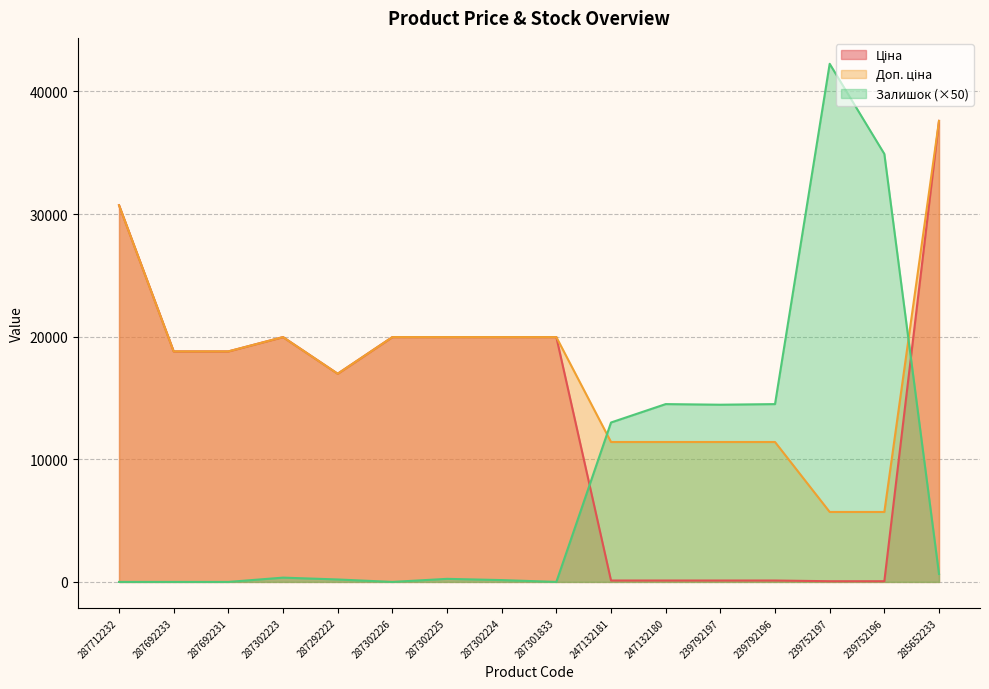

The value of Ціна at 287302226 is 32937.5. True or false?

False